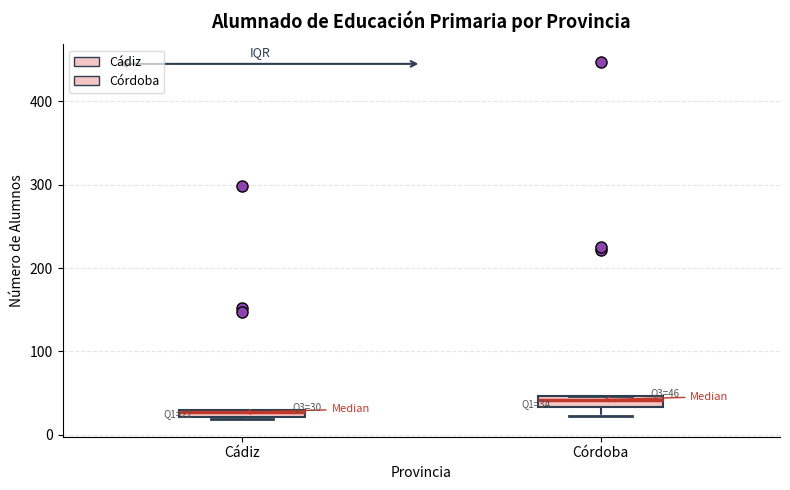

Which box has the lowest median line?

Cádiz